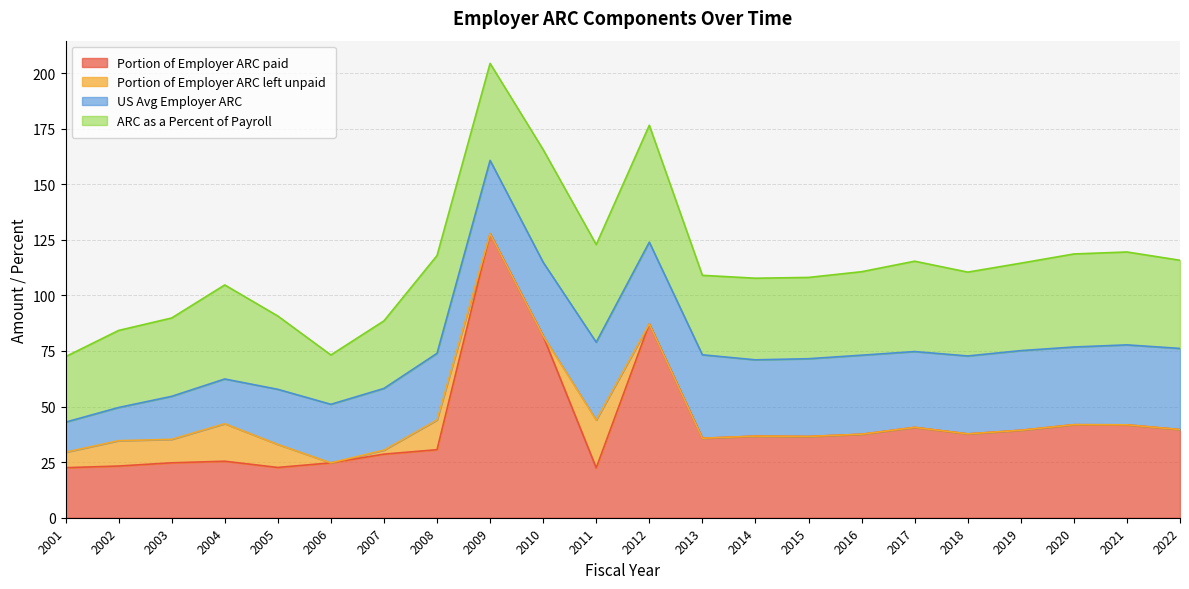

What is the difference between the second highest and minimum values in the US Avg Employer ARC series?

23.2